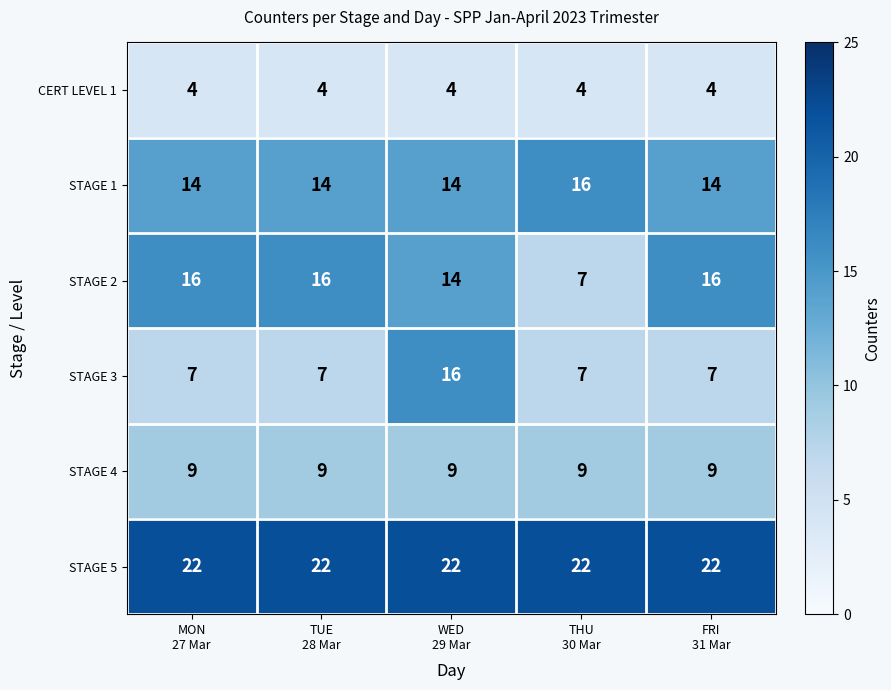

Reading left to right, what are all the values shown in this chart?

CERT LEVEL 1: 4	4	4	4	4
STAGE 1: 14	14	14	16	14
STAGE 2: 16	16	14	7	16
STAGE 3: 7	7	16	7	7
STAGE 4: 9	9	9	9	9
STAGE 5: 22	22	22	22	22